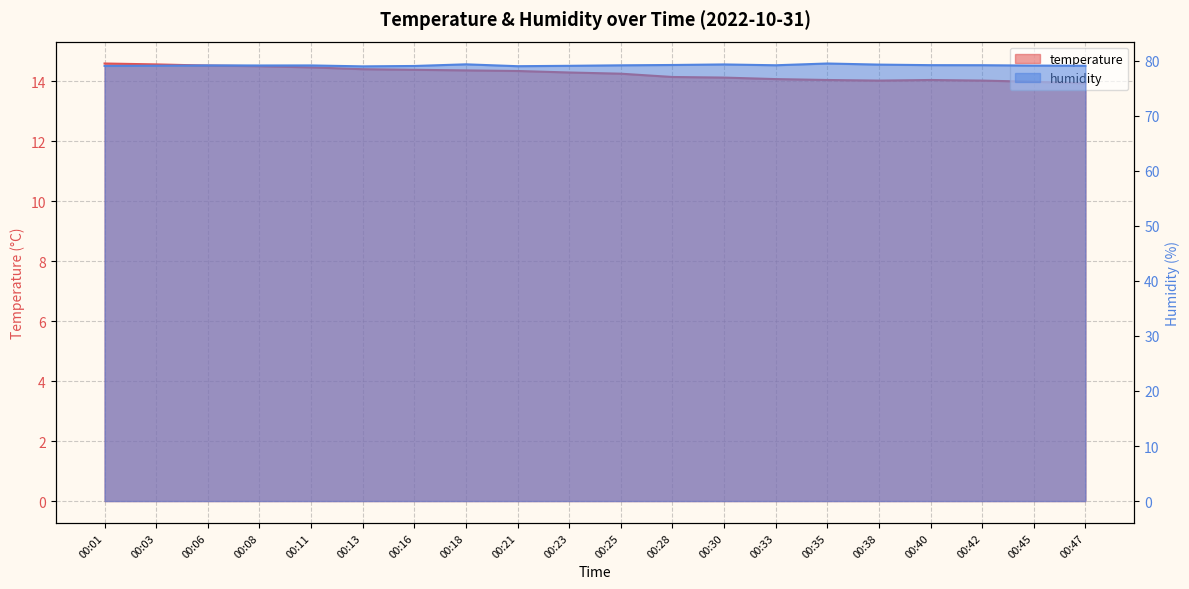

What are all the series names shown in the legend?

temperature, humidity